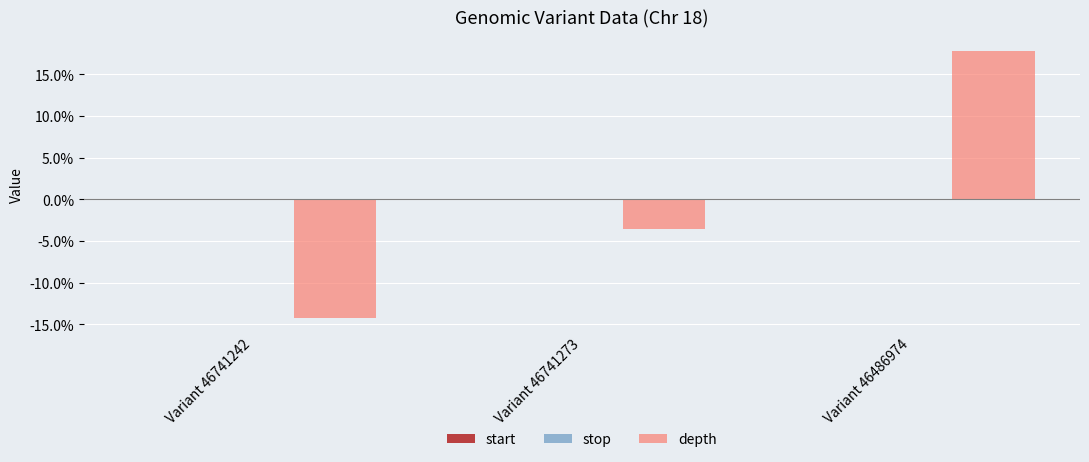

The depth series shows -14.3 at Variant 46741242. True or false?

True